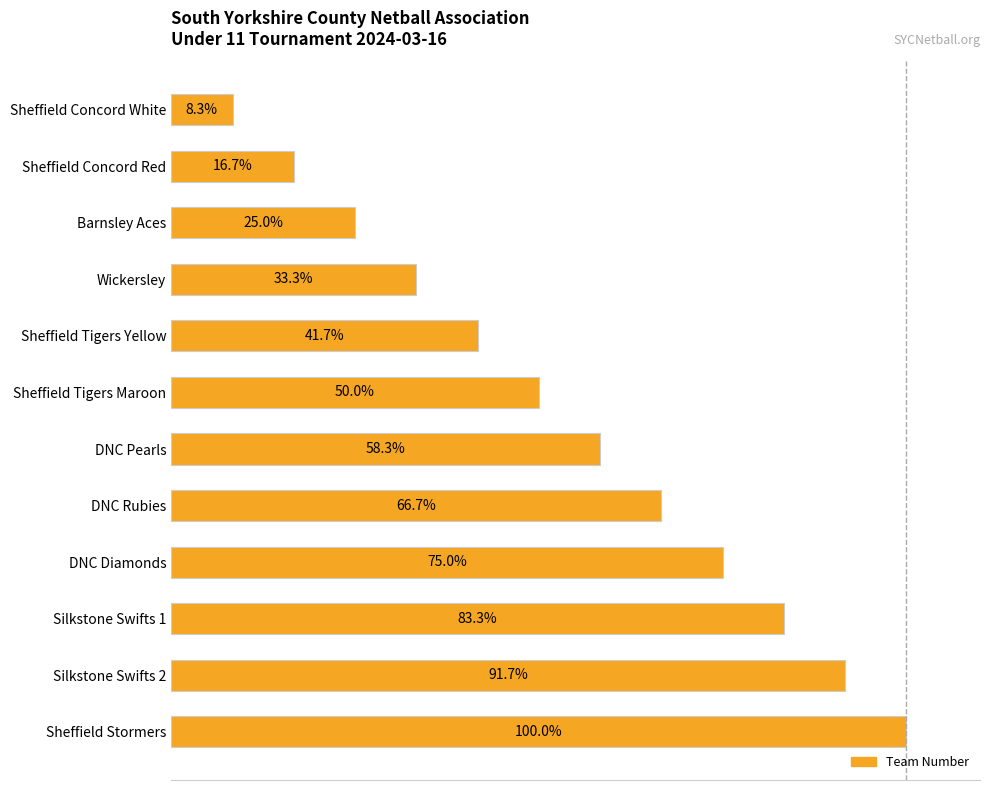

At which label is the value closest to 54?

Sheffield Tigers Maroon